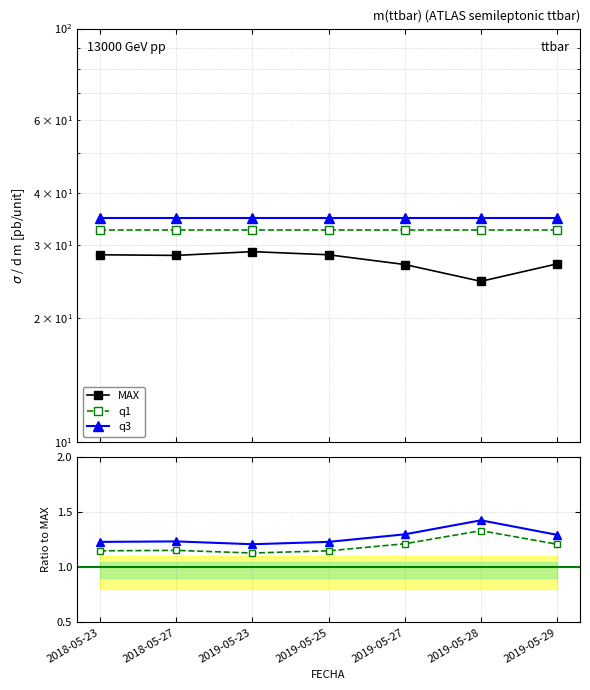

True or false: q3 / MAX has a value of 0.4 at 2018-05-27.

False